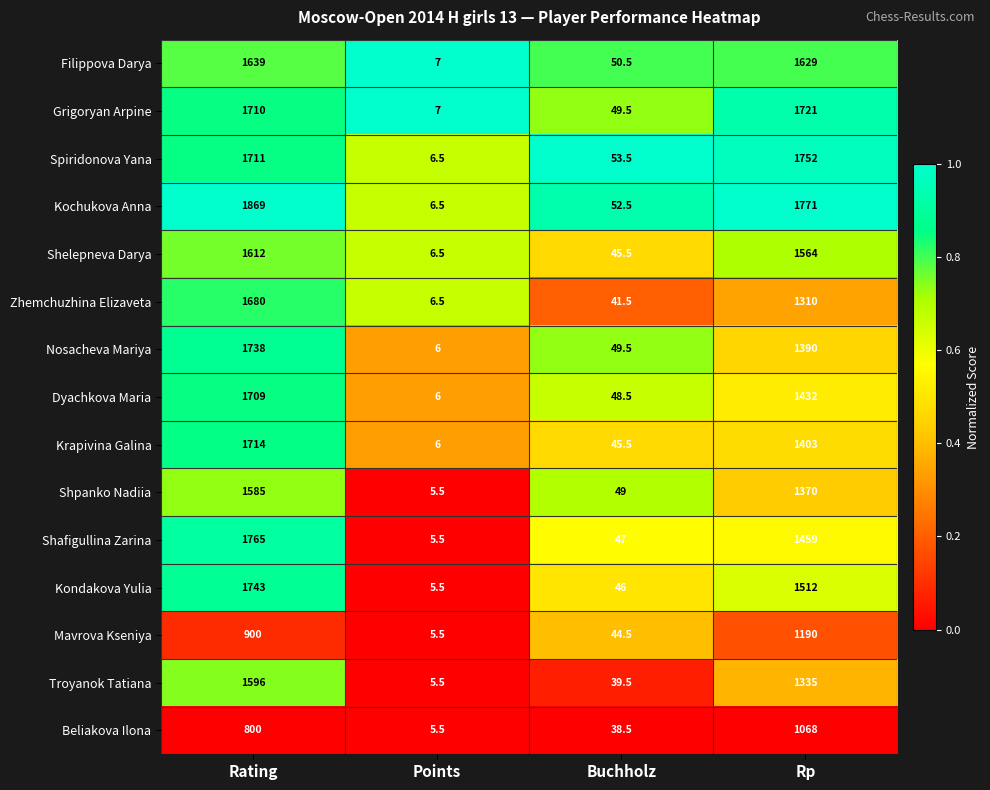

What is the highest value of the Grigoryan Arpine series?

1721.0